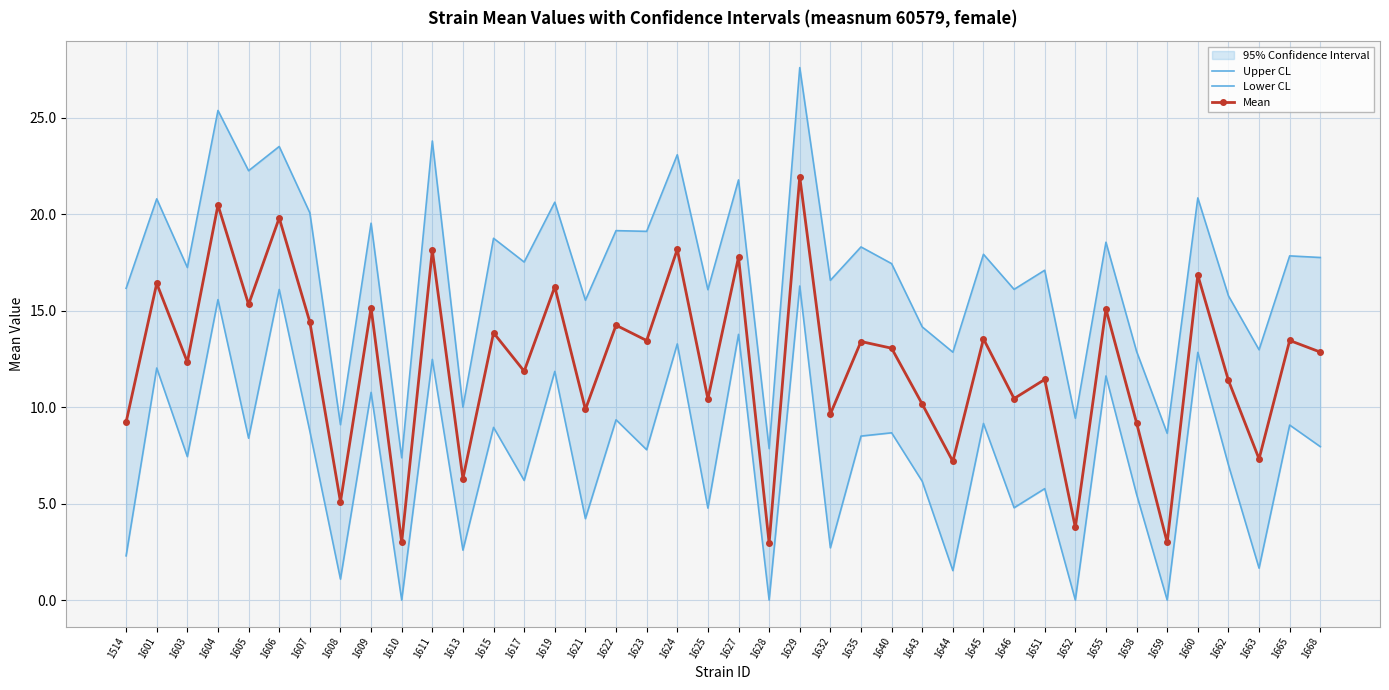

Which series changed the most between 1629 and 1635?

Upper CL